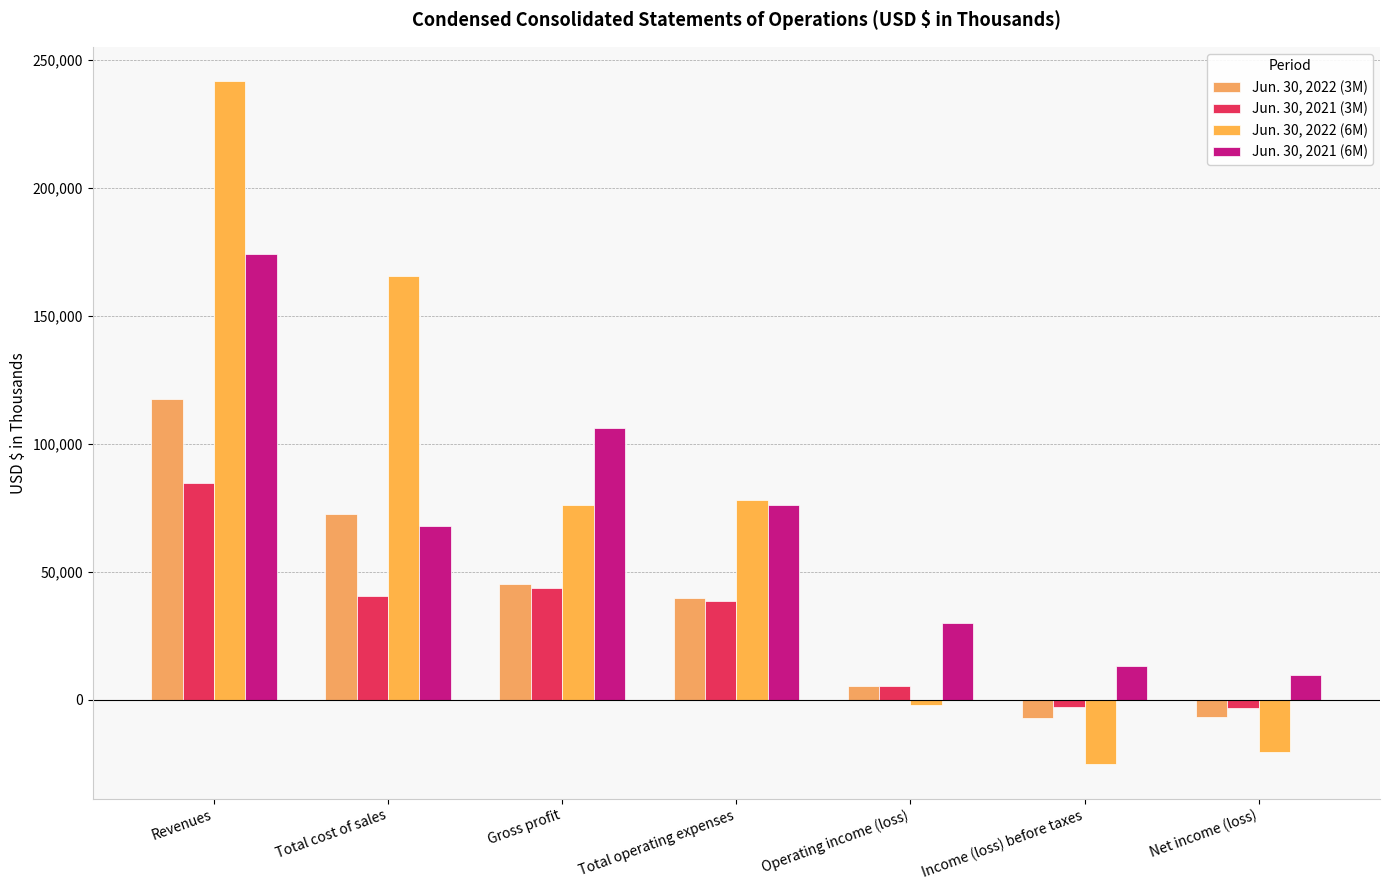

What is the value of the Jun. 30, 2022 (6M) bar at the 5th from the left?

-2010